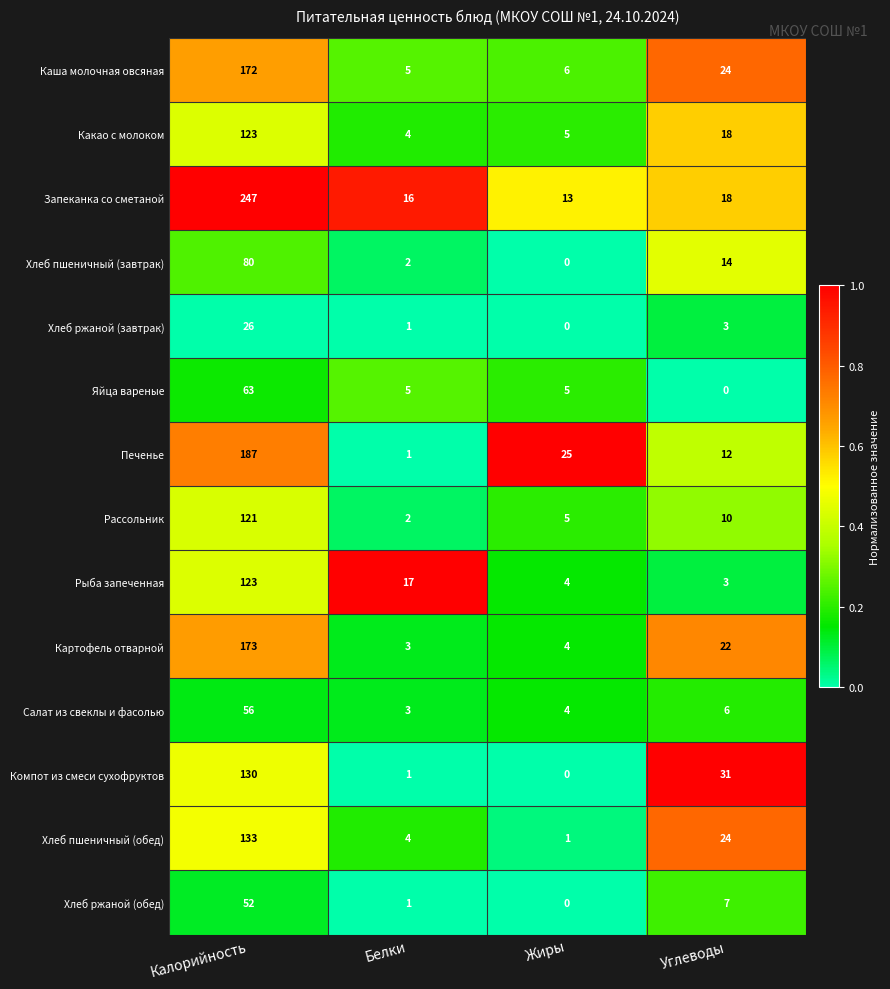

What is the sum of all Печенье values?

225